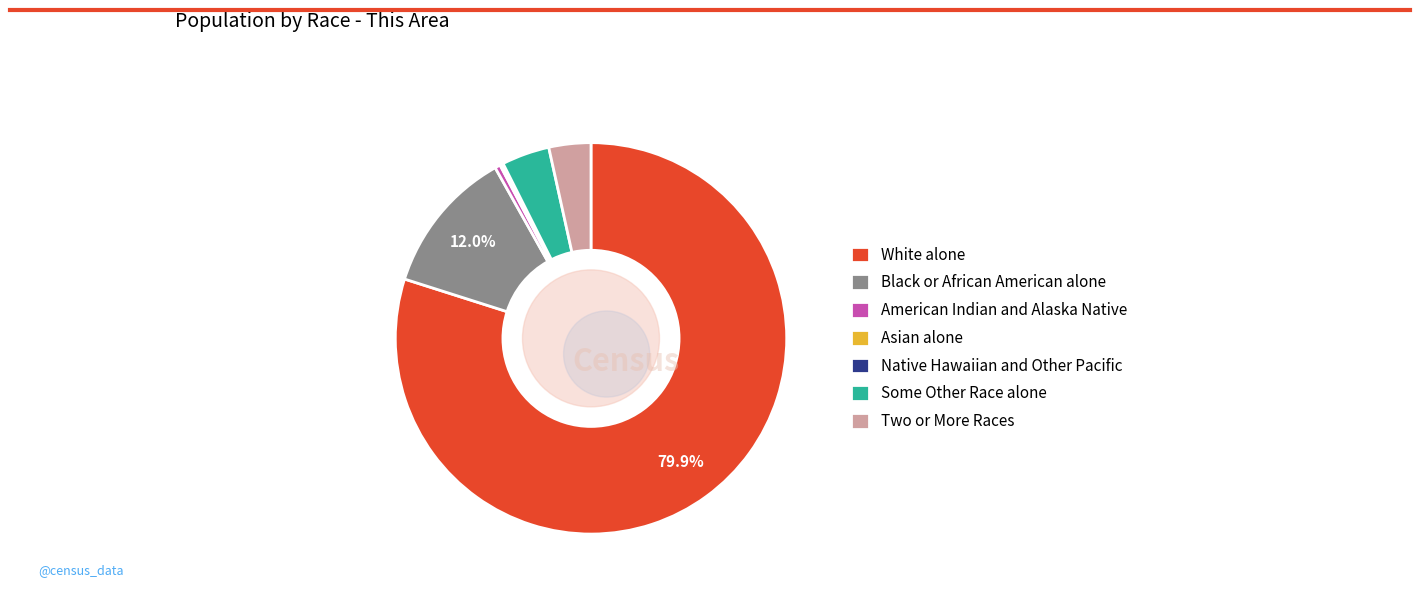

Count the number of slices in the pie.

7